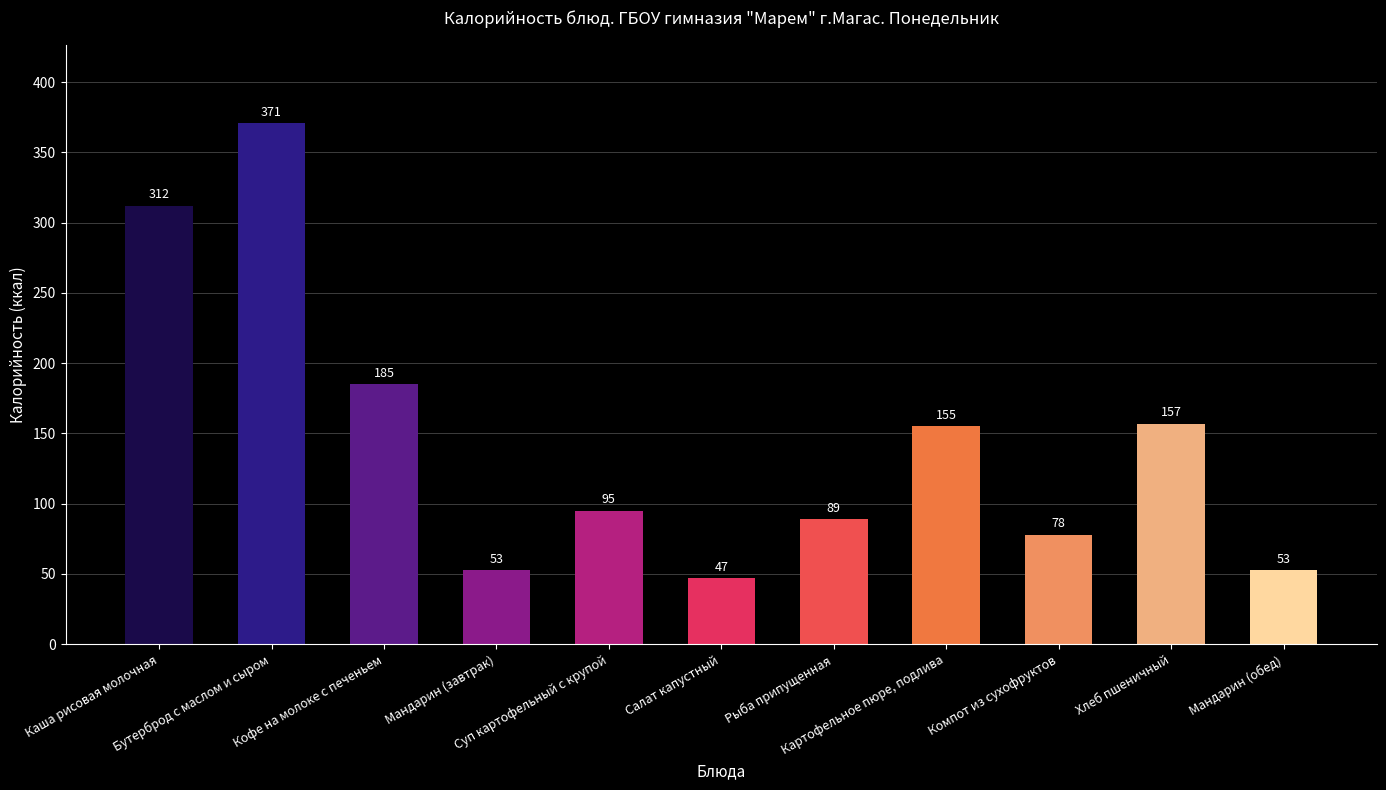

What position from the left is Картофельное пюре, подлива?

8